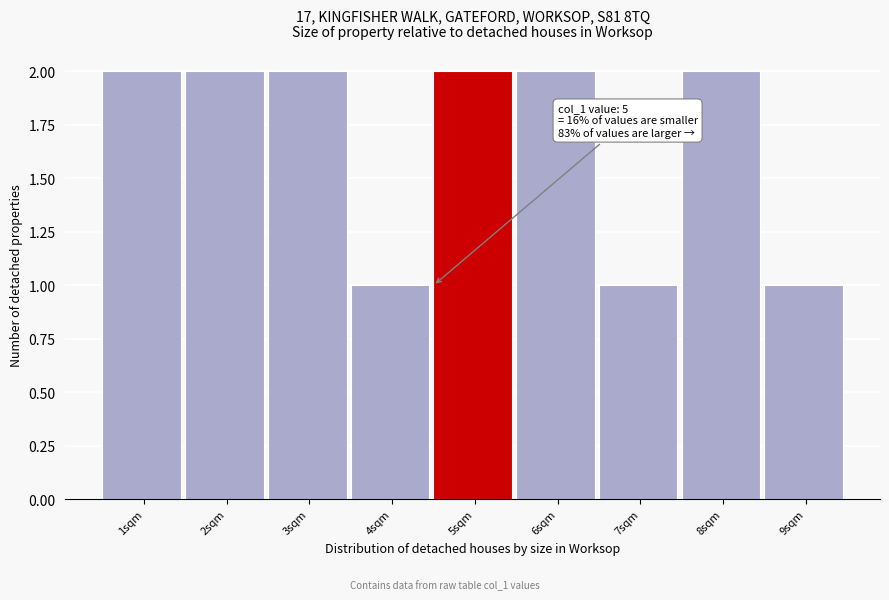

Reading left to right, what are all the values shown in this chart?

2	2	2	1	2	2	1	2	1